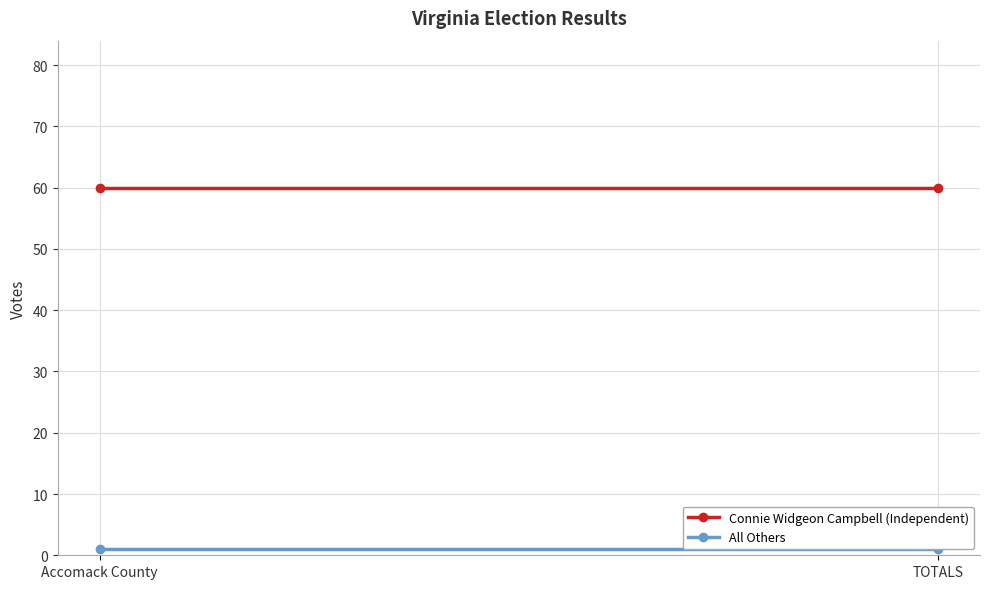

What is the value of the Connie Widgeon Campbell (Independent) point at the 1st from the left?

60